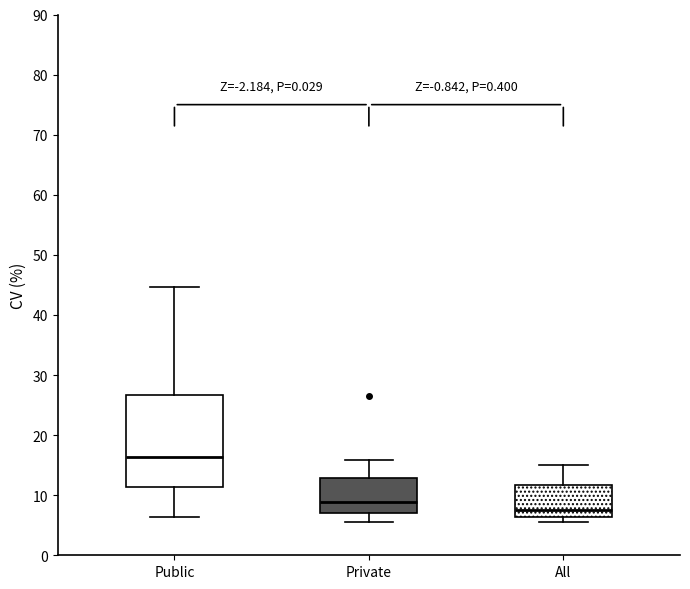

Comparing the boxes themselves (not the whiskers), which one is the tallest?

Public